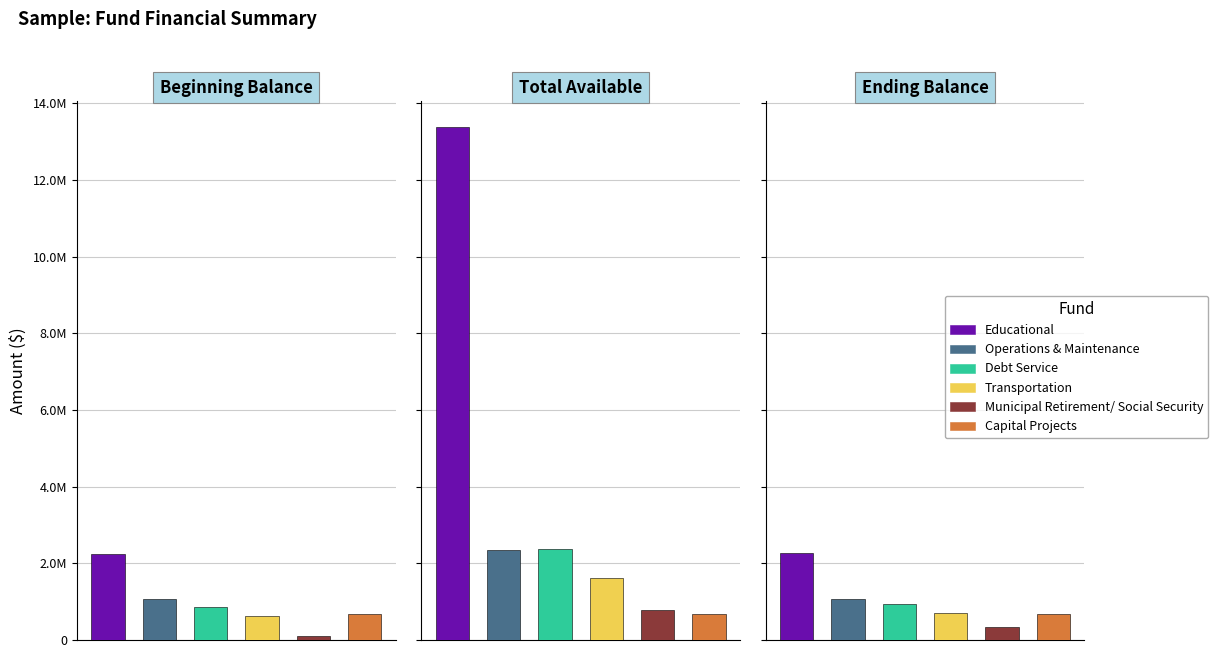

What is the label of the 1st bar from the right?

Ending Balance